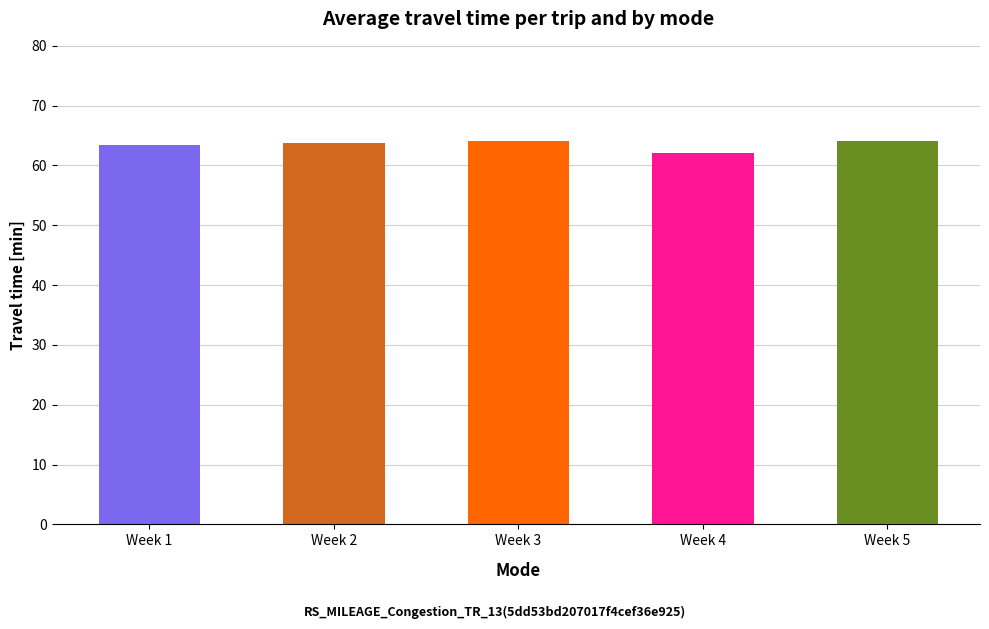

What is the value of the 2nd bar from the left?

63.7